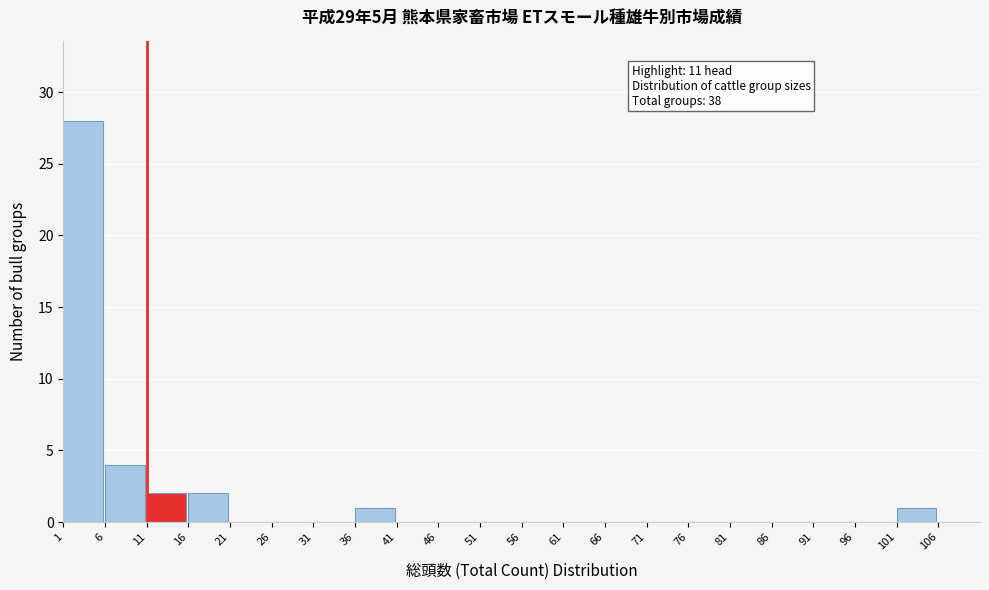

Which range on the x-axis has the tallest bar?

1 to 6